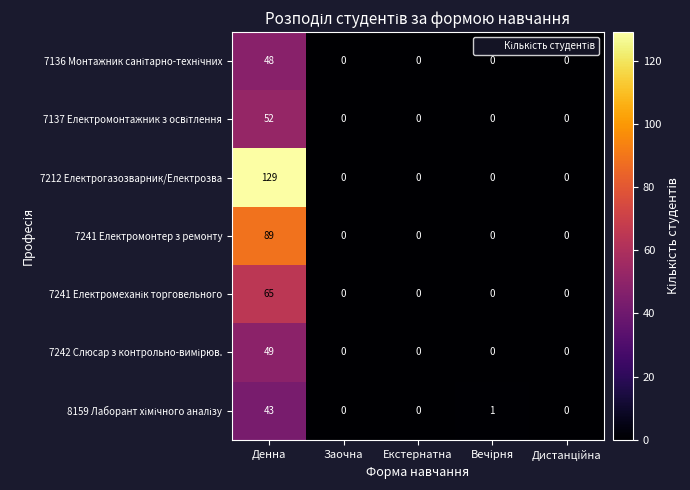

At which category is the sum across all series the highest?

Денна